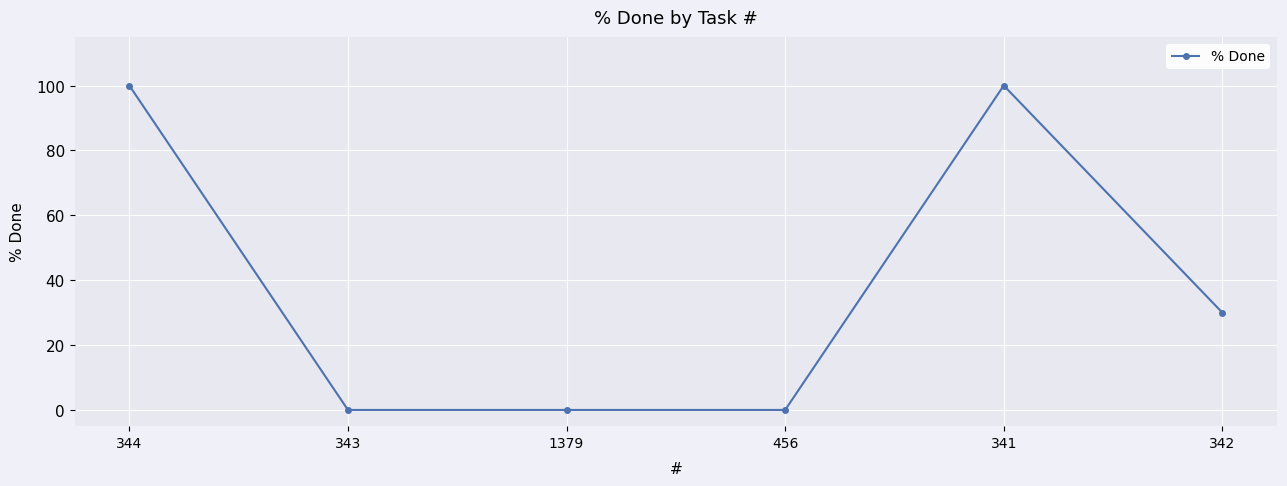

What is the change in value from 344 to 456?

-100